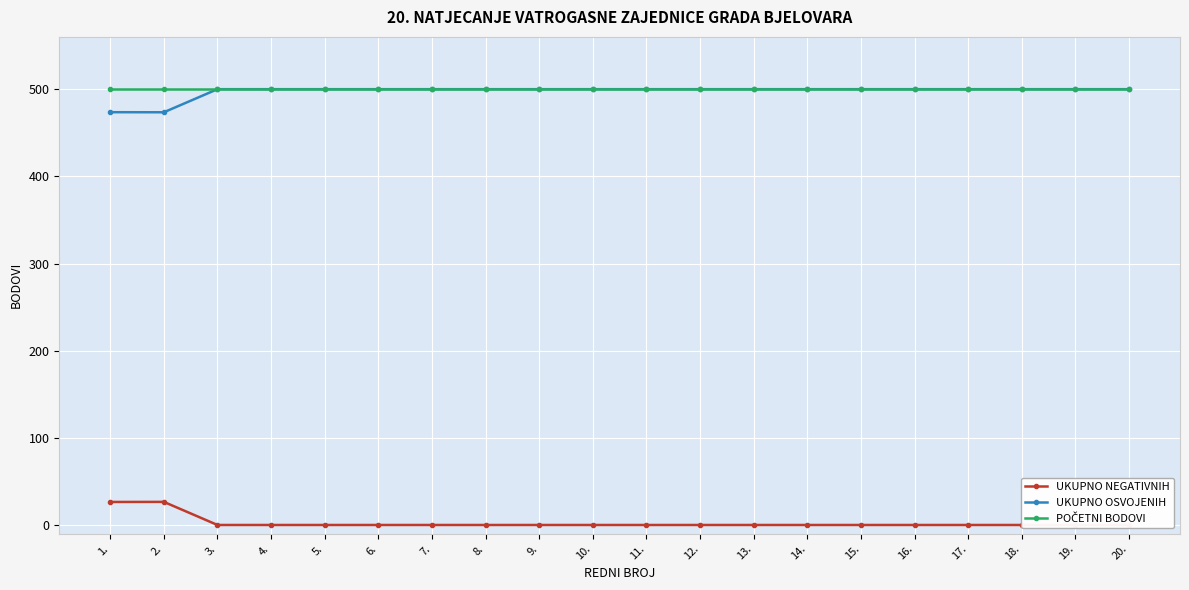

True or false: UKUPNO NEGATIVNIH has a value of 17.4 at 13..

False